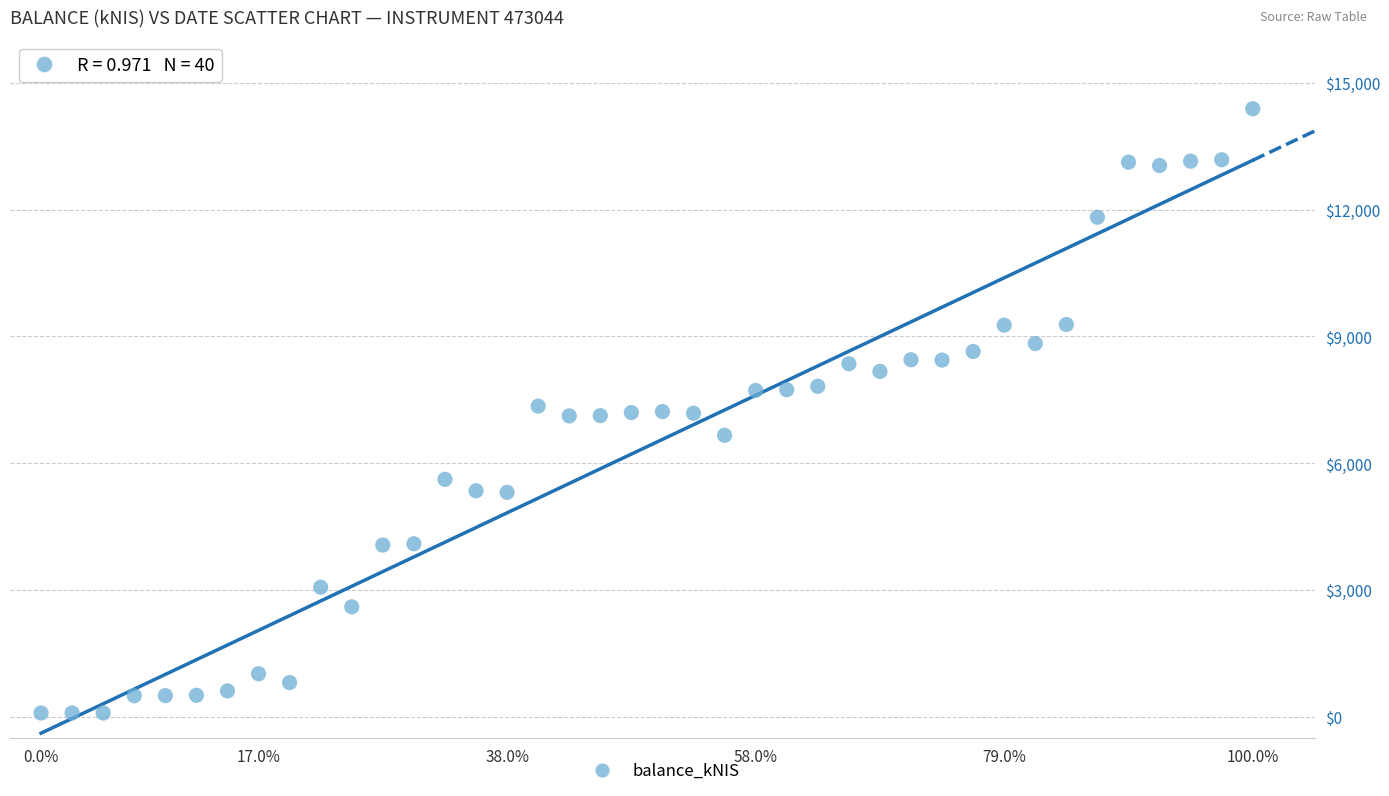

What is the range of Y values (max minus min)?

14280.5